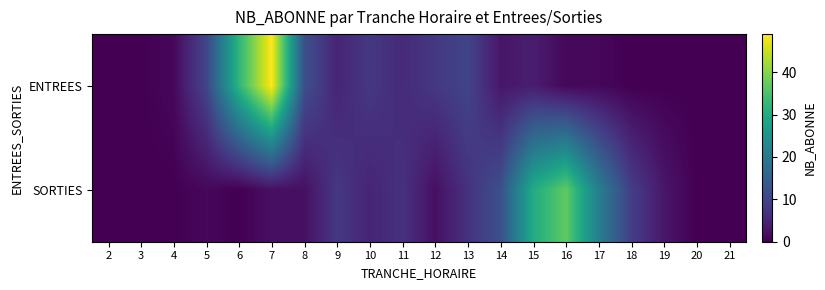

List the series in order of their overall mean, highest first.

ENTREES, SORTIES